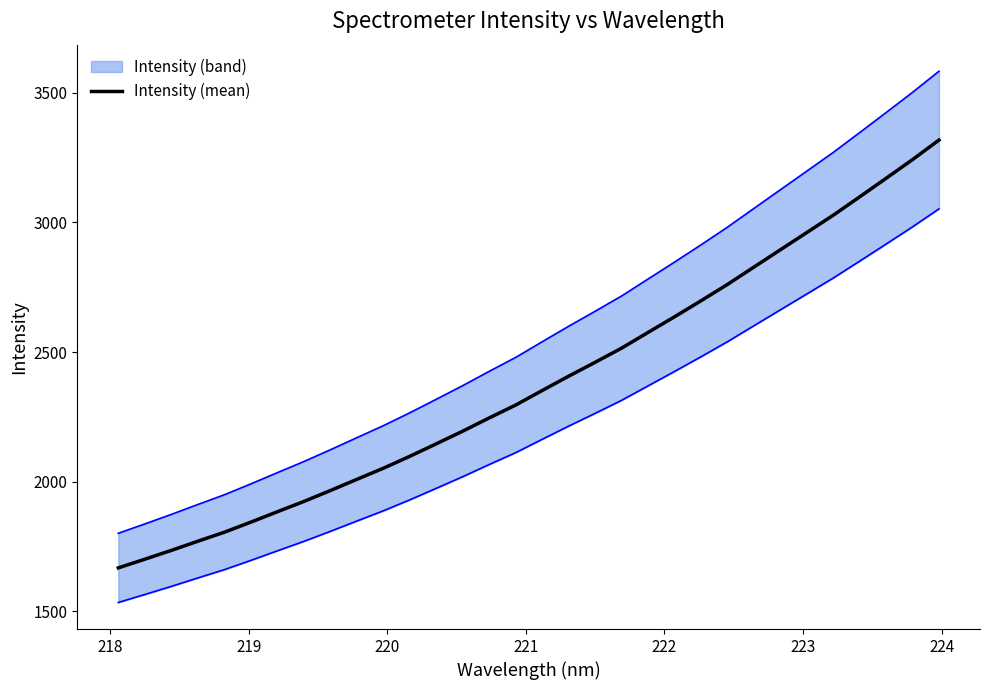

What is the minimum value for Intensity (mean)?

1667.7